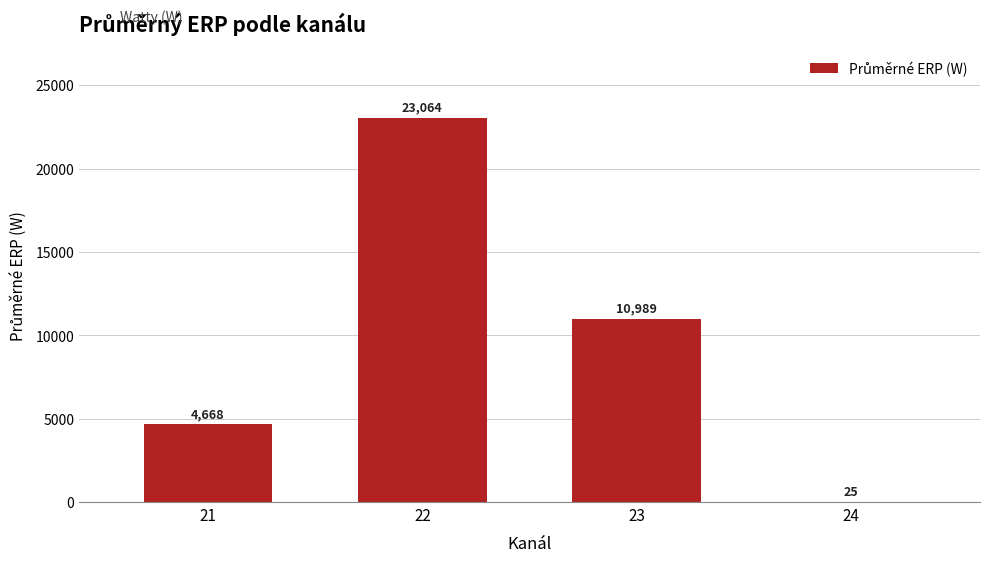

How many values are between 4668 and 23064?

3